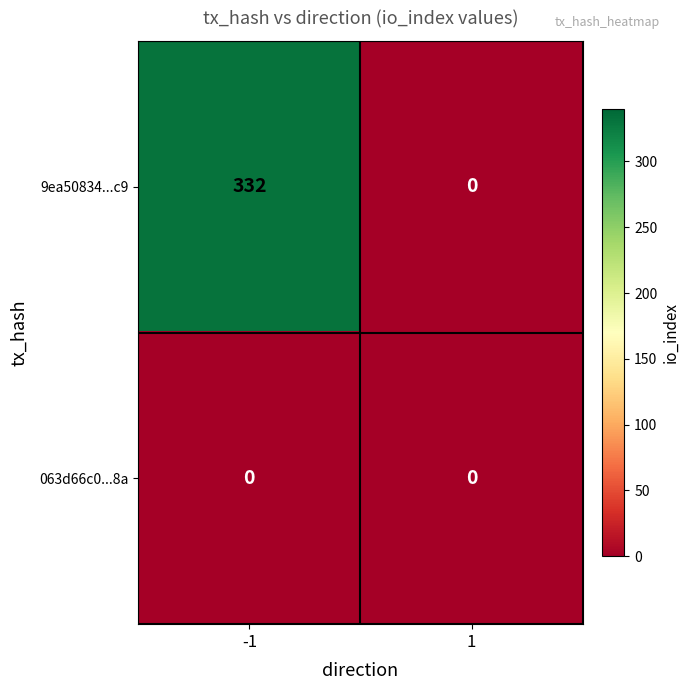

Which series has the largest total across all categories?

9ea50834...c9